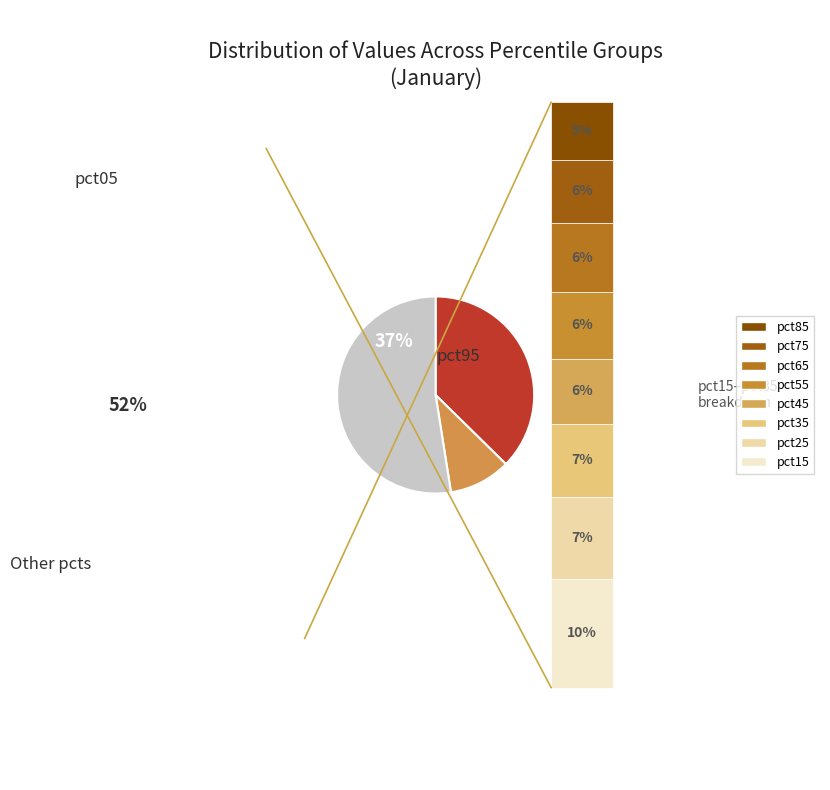

Does any single category account for the majority?

Yes